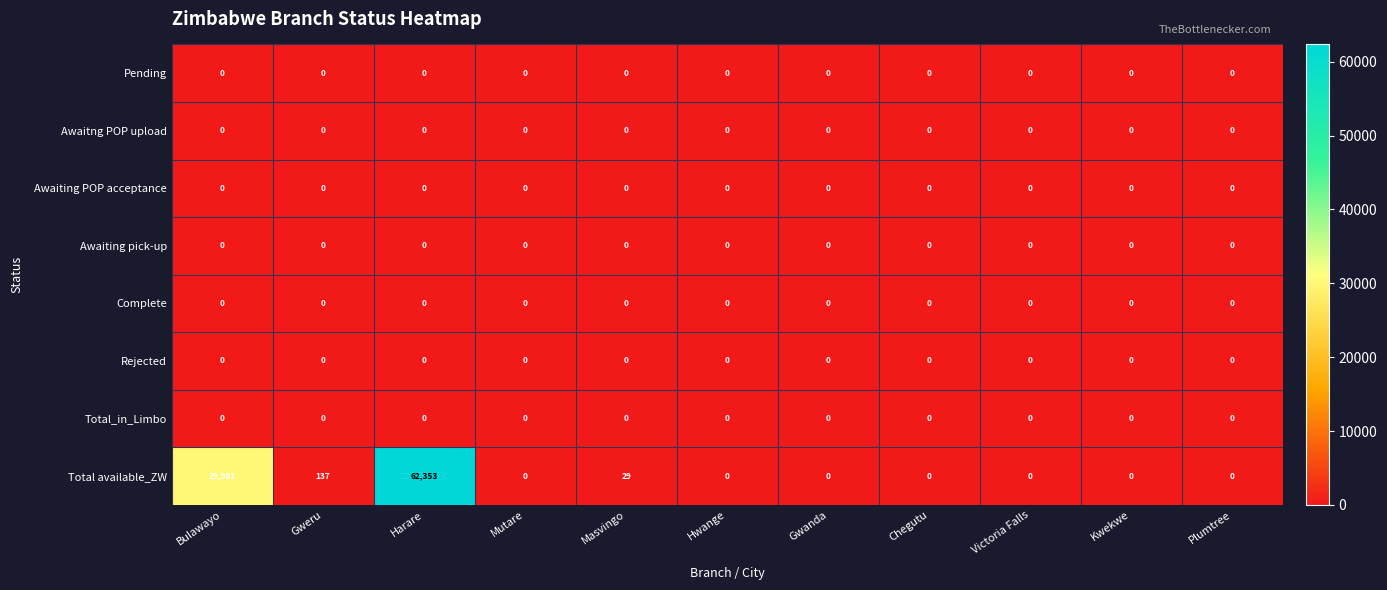

What is the spread (max minus min) of values at Bulawayo?

29981